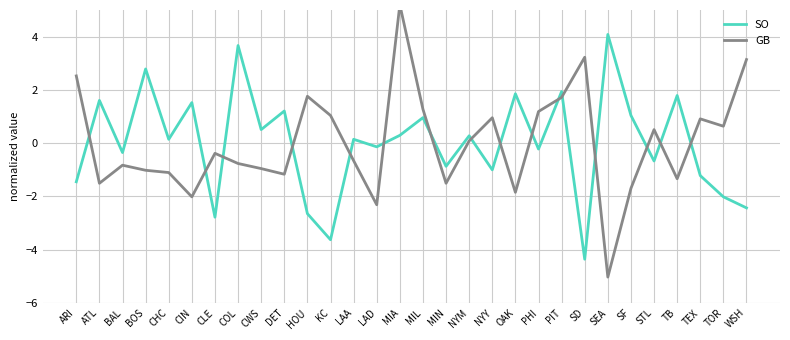

At which label is GB closest to 0?

NYM